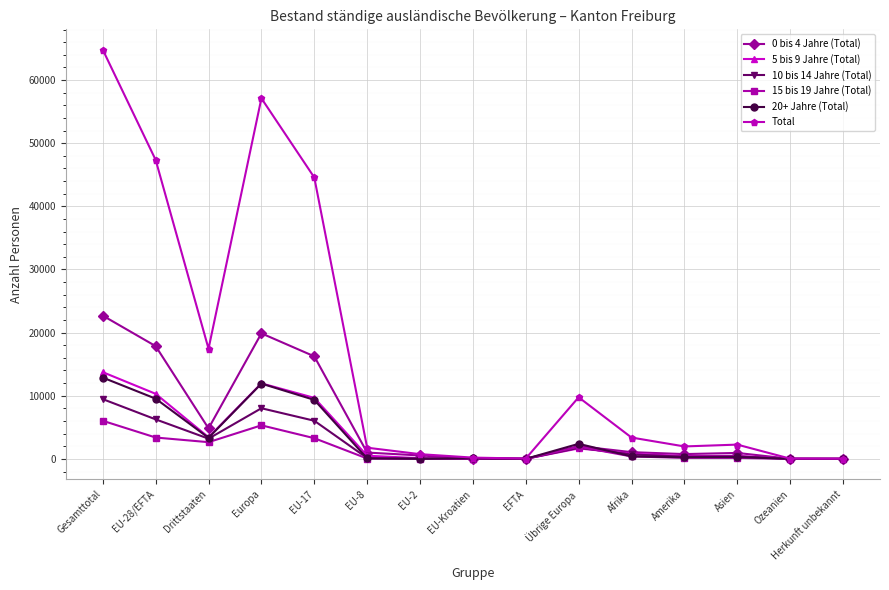

At which label is Total closest to 32408?

EU-17